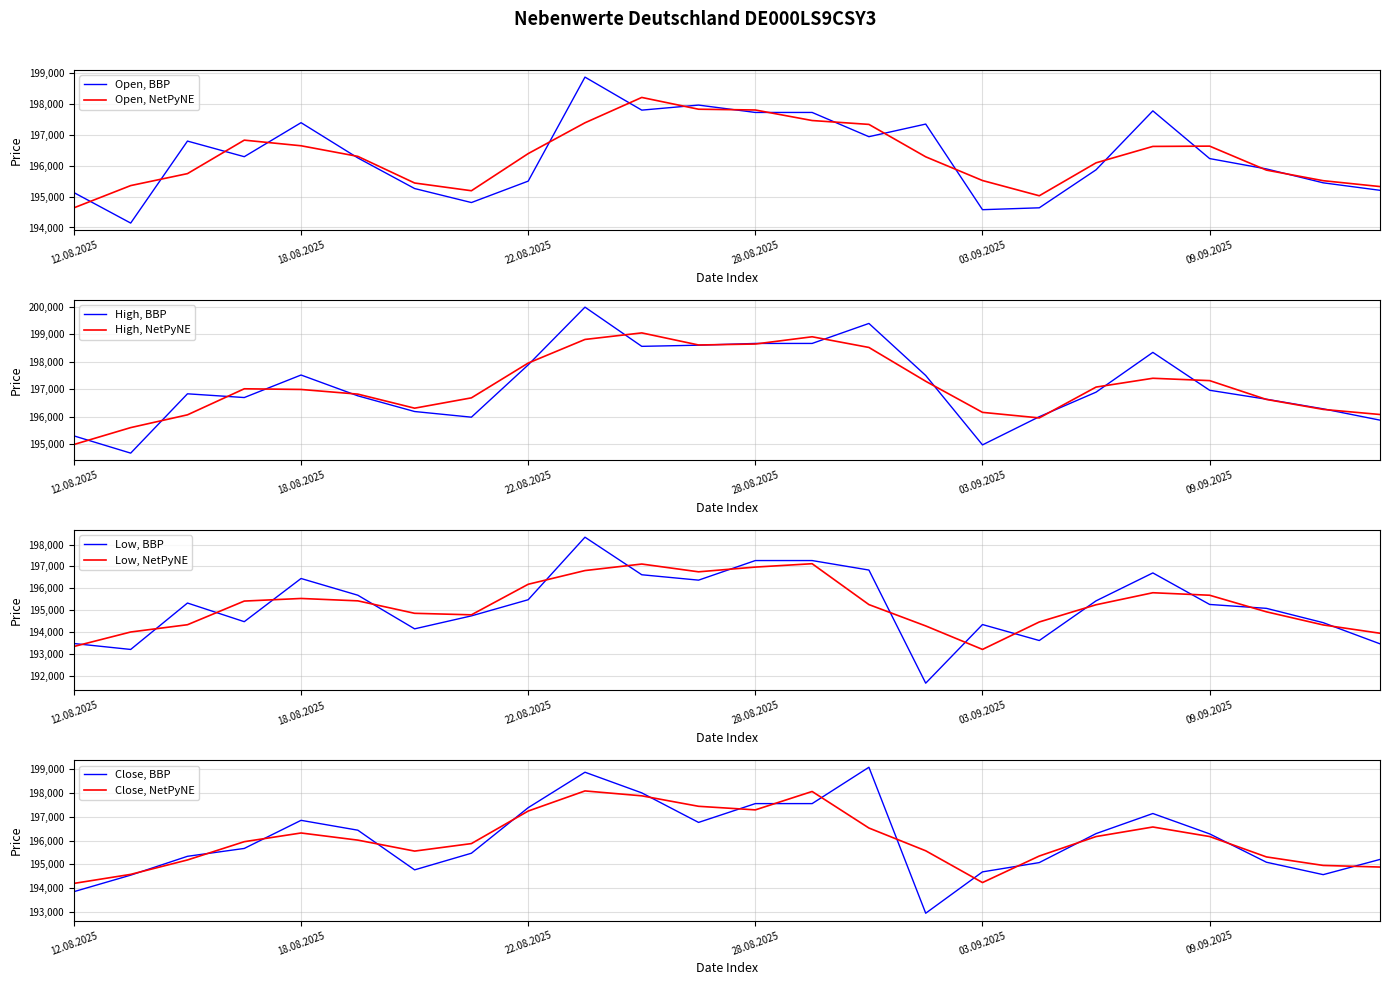

Where is Close nearest to the value 196013?

09.09.2025